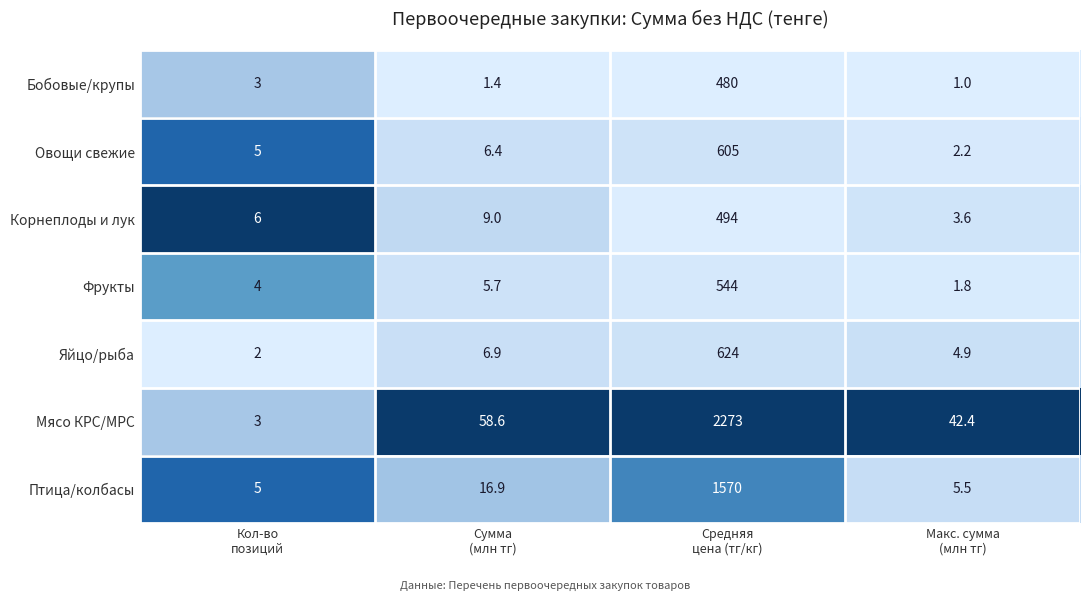

What is the difference between the second highest and minimum values in the Фрукты series?

3.9